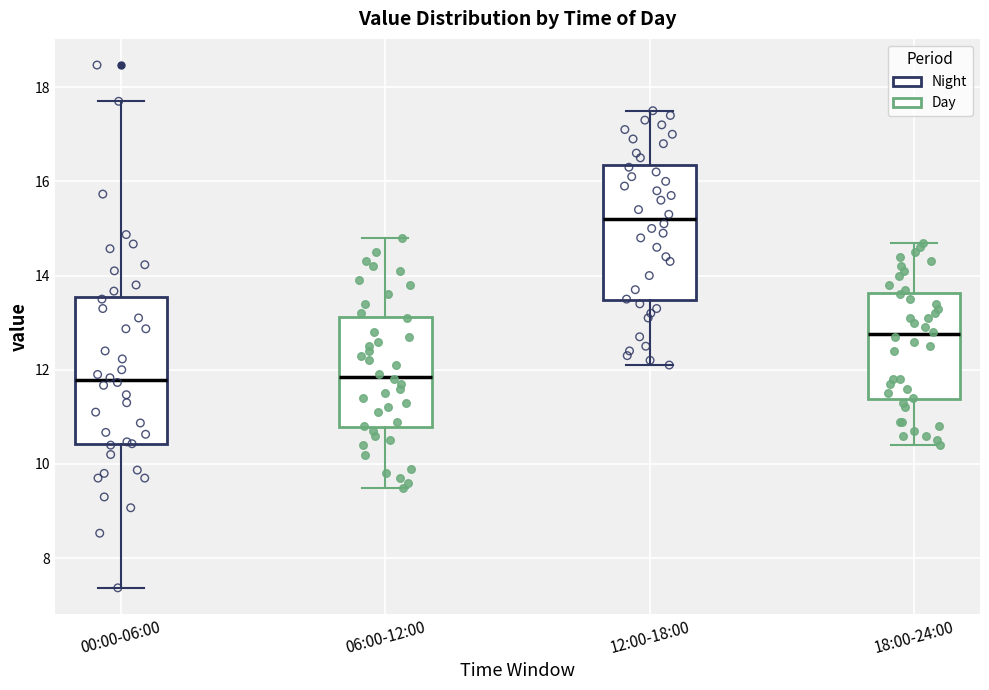

Reading left to right, read every box against the y-axis: the position of its median line, the range the box covers, and the ends of its whiskers. The values are not printed on the chart, so give them approximately, as read against the axis.

00:00-06:00: median 11.8, box 10.4 to 13.6, whiskers 7.4 to 17.8
06:00-12:00: median 11.8, box 10.8 to 13.2, whiskers 9.6 to 14.8
12:00-18:00: median 15.2, box 13.4 to 16.4, whiskers 12.2 to 17.6
18:00-24:00: median 12.8, box 11.4 to 13.6, whiskers 10.4 to 14.8